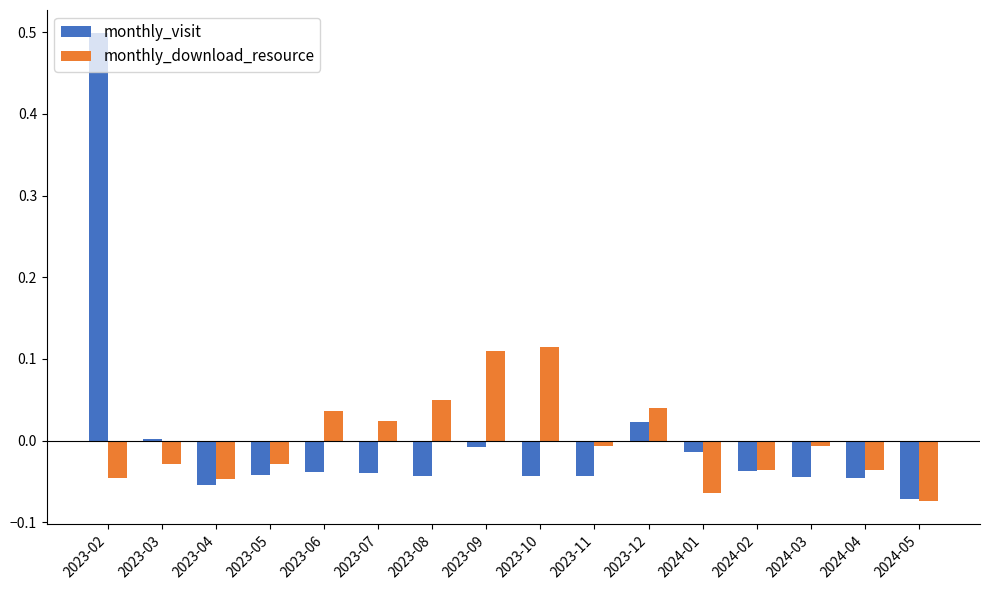

Is the value of monthly_visit at 2023-07 greater than the value of monthly_download_resource at 2023-11?

No